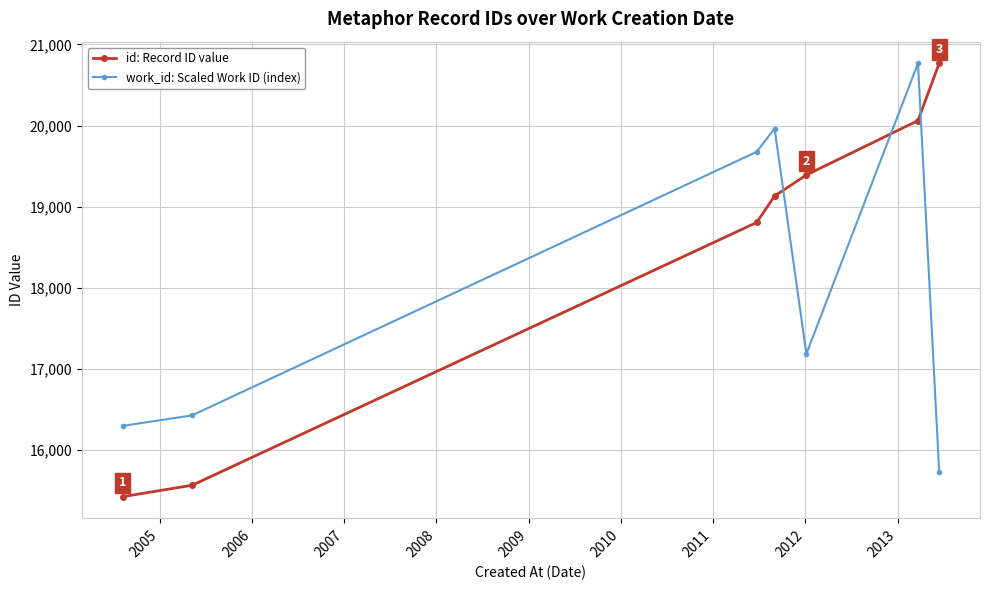

At how many categories does at least one series exceed 20441?

2